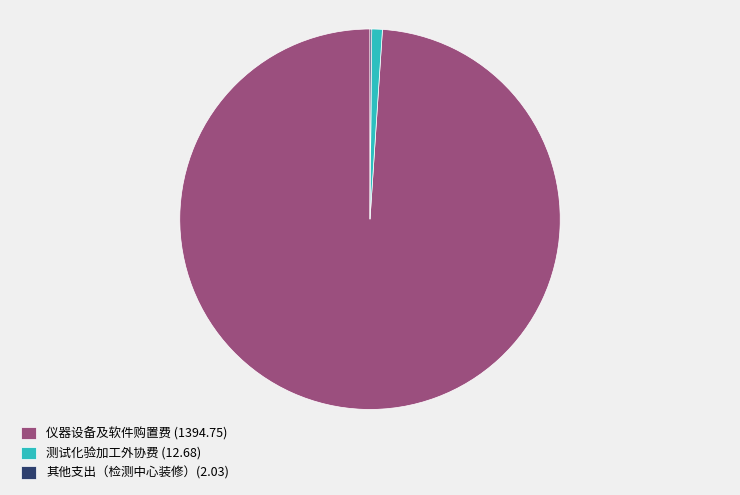

The 仪器设备及软件购置费 (1394.75) slice represents 99% of the pie. True or false?

True